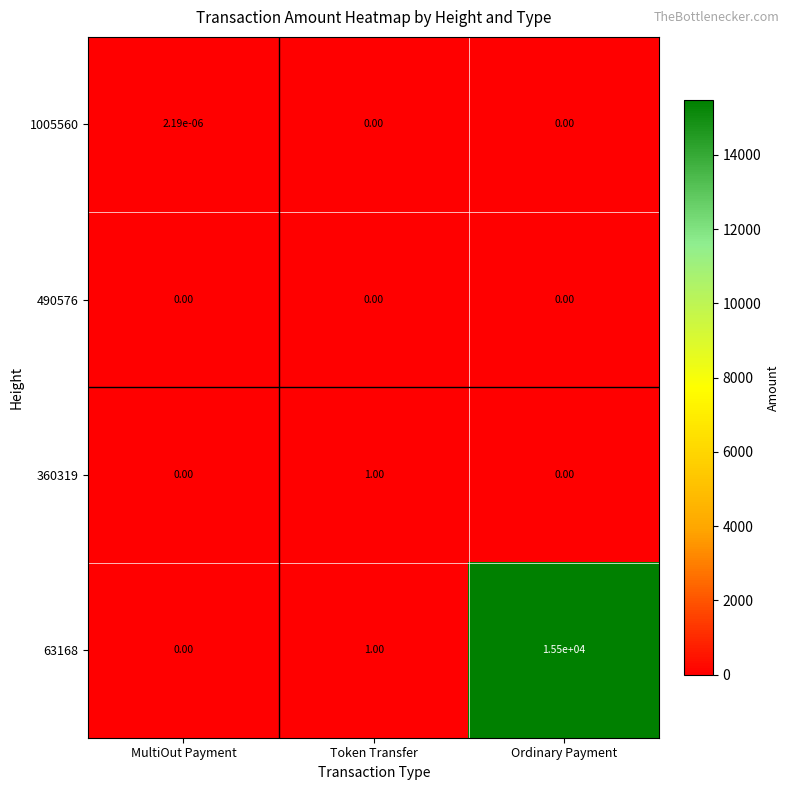

List the labels in order of 63168 value, smallest first.

MultiOut Payment, Token Transfer, Ordinary Payment